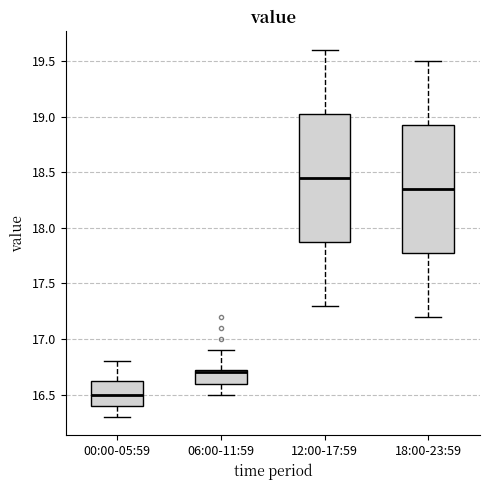

Reading left to right, read every box against the y-axis: the position of its median line, the range the box covers, and the ends of its whiskers. The values are not printed on the chart, so give them approximately, as read against the axis.

00:00-05:59: median 16.50, box 16.40 to 16.65, whiskers 16.30 to 16.80
06:00-11:59: median 16.70, box 16.60 to 16.75, whiskers 16.50 to 16.90
12:00-17:59: median 18.45, box 17.90 to 19.05, whiskers 17.30 to 19.60
18:00-23:59: median 18.35, box 17.80 to 18.95, whiskers 17.20 to 19.50